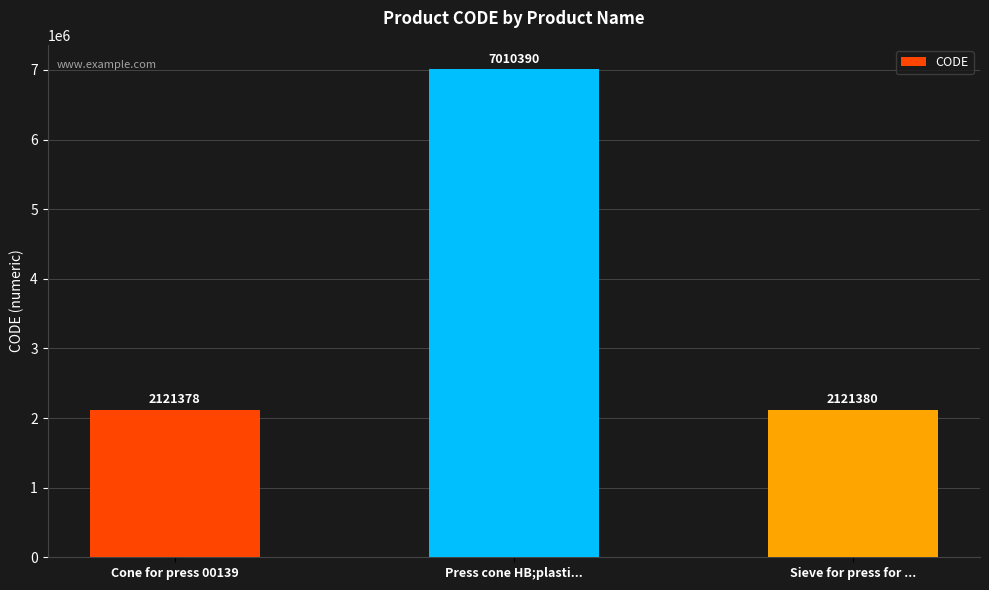

Reading right to left, list all the values displayed in this chart.

2121380	7010390	2121378